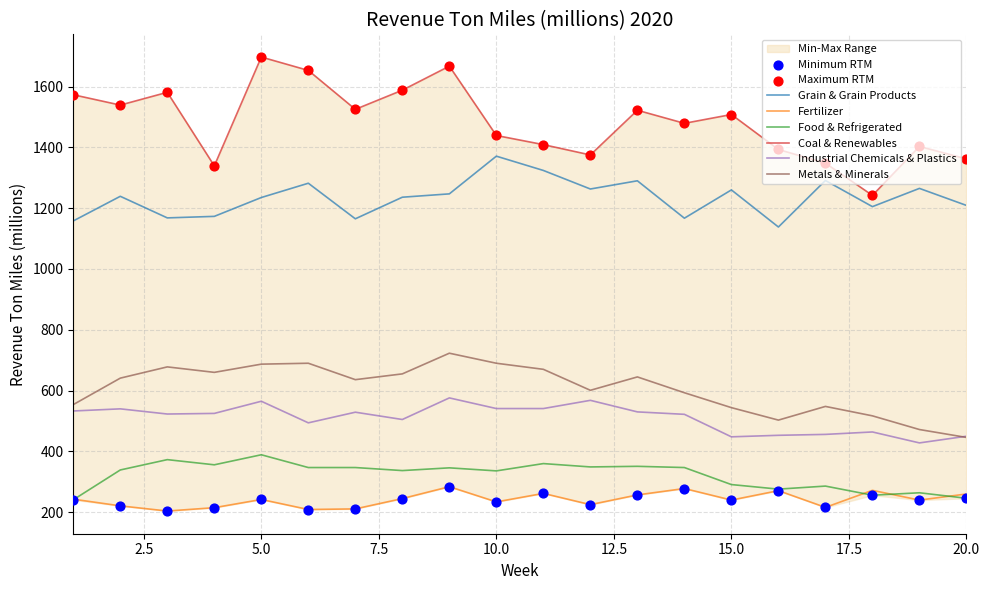

What are all the series names shown in the legend?

Grain & Grain Products, Fertilizer, Food & Refrigerated, Coal & Renewables, Industrial Chemicals & Plastics, Metals & Minerals